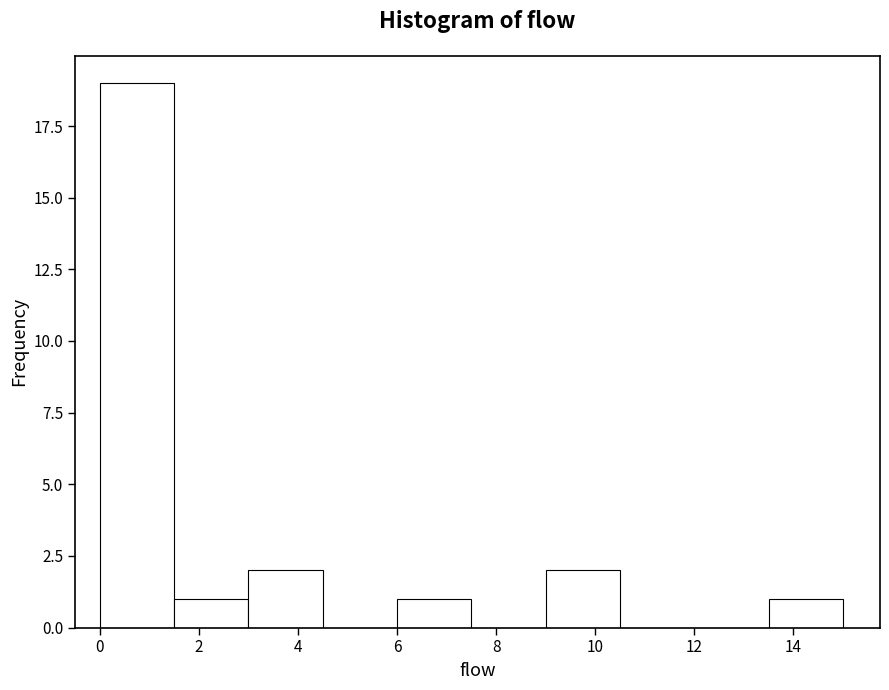

Reading left to right, list every bar in this chart as the range it spans on the x-axis followed by its height. Neither the bar edges nor the heights are printed on the chart, so give them approximately, as read against the axes.

0.0 to 1.5: 19
1.5 to 3.0: 1
3.0 to 4.5: 2
4.5 to 6.0: 0
6.0 to 7.5: 1
7.5 to 9.0: 0
9.0 to 10.5: 2
10.5 to 12.0: 0
12.0 to 13.5: 0
13.5 to 15.0: 1